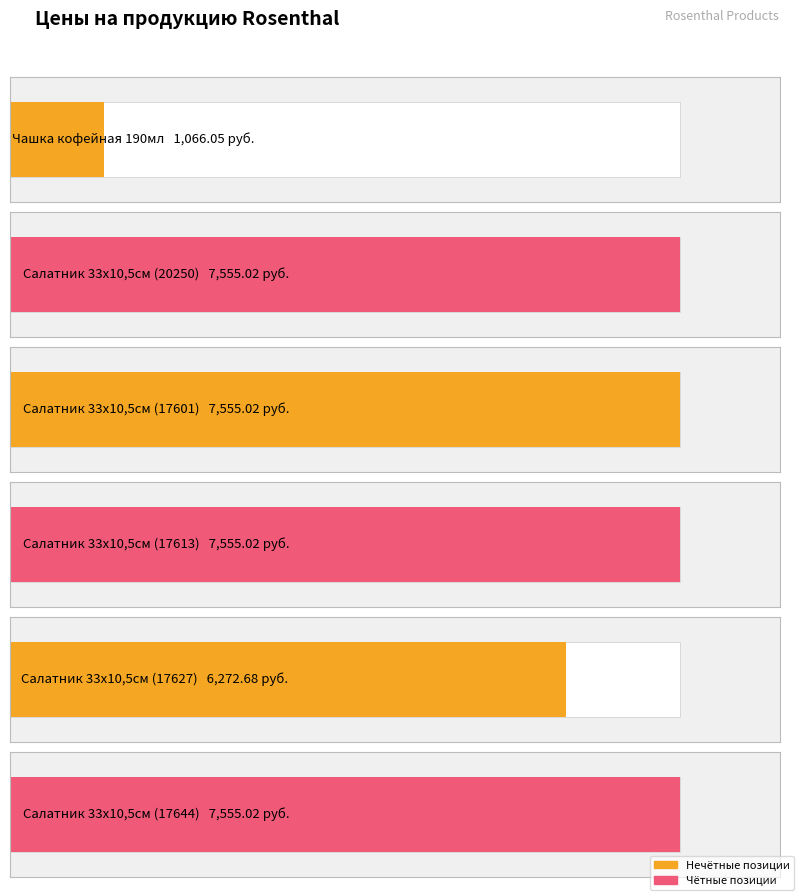

Reading right to left, transcribe all the data shown in this chart.

7555.0	6272.7	7555.0	7555.0	7555.0	1066.0